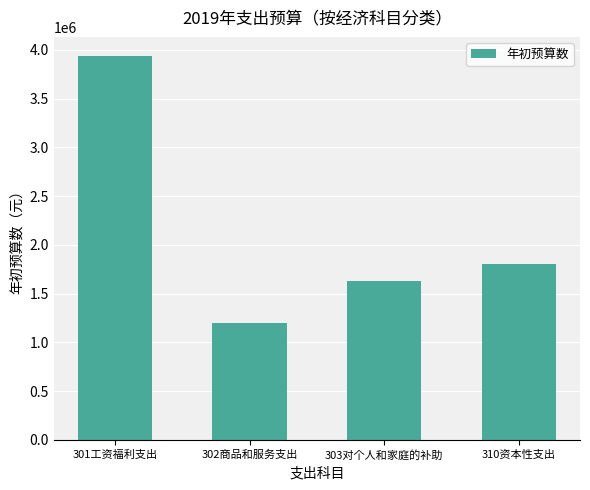

What is the value of the 1st bar from the left?

3936500